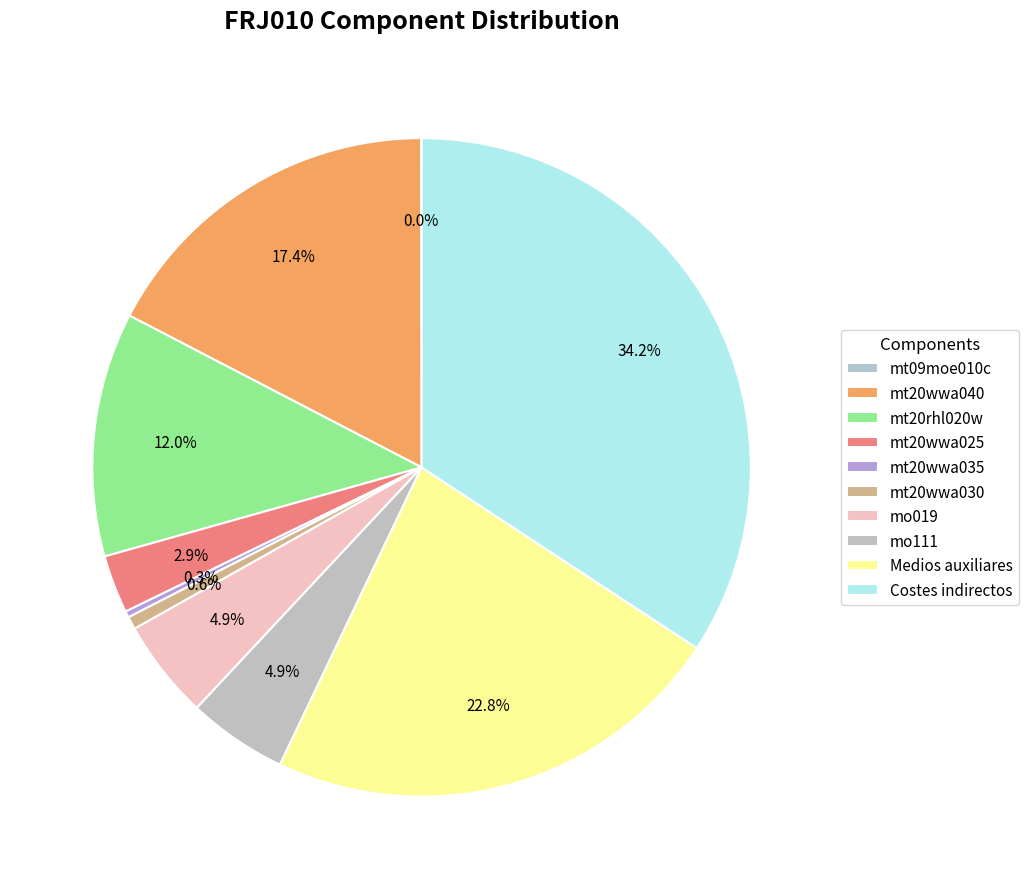

Is there a majority slice in this chart?

No